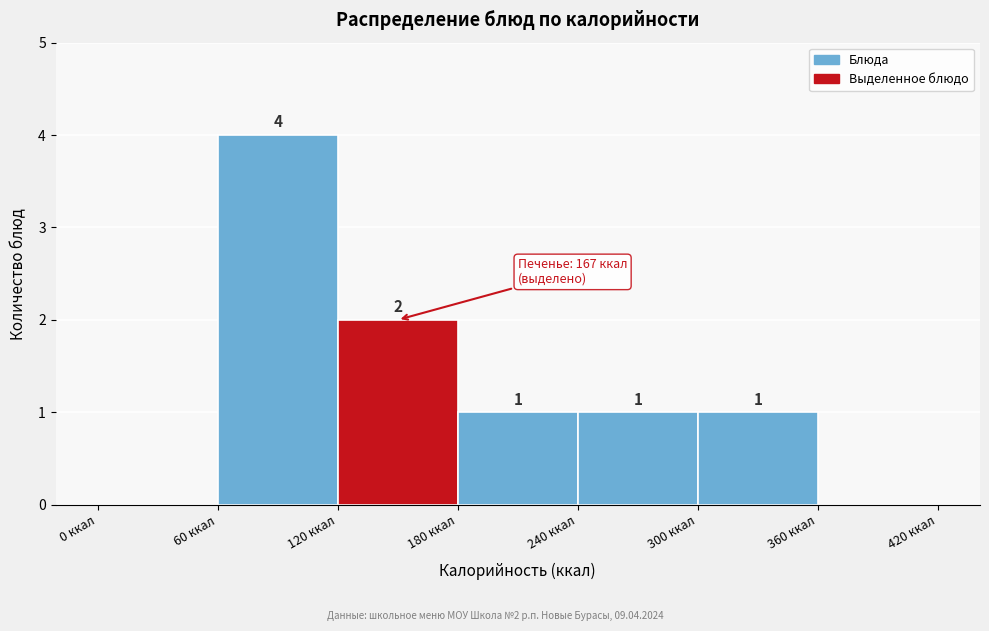

Which range on the x-axis has the tallest bar?

60 to 120